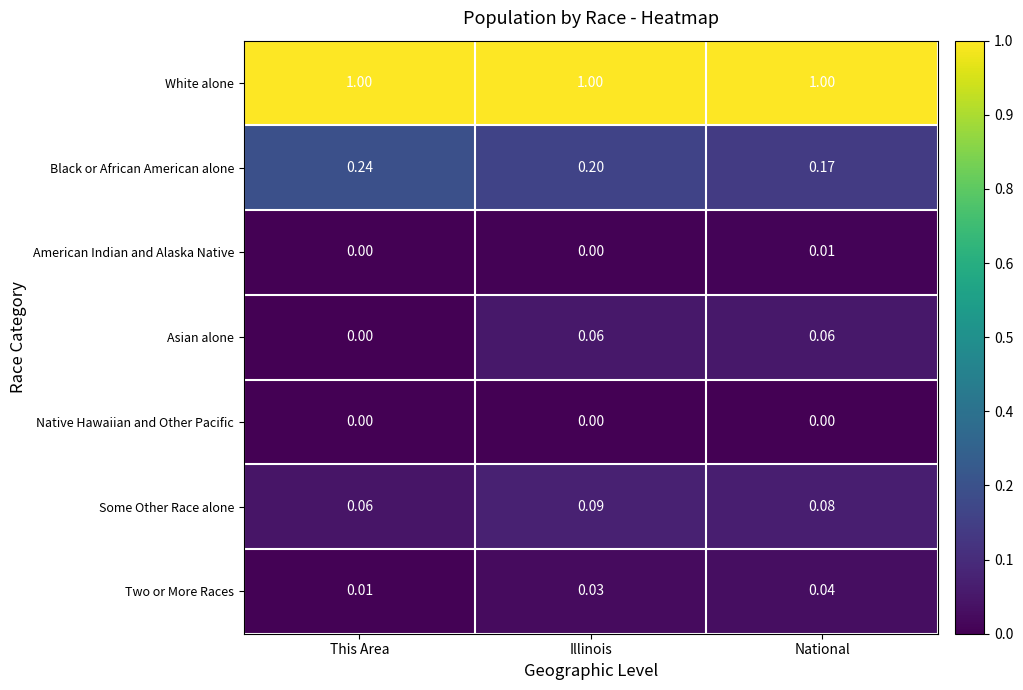

Is the value of American Indian and Alaska Native at This Area greater than the value of Black or African American alone at Illinois?

No